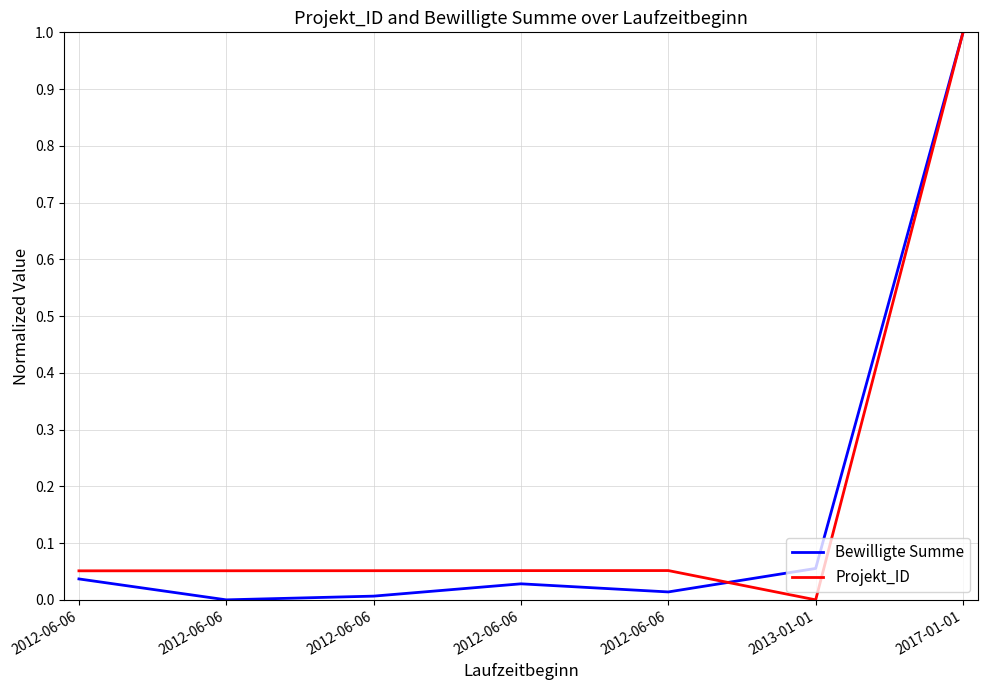

Reading right to left, transcribe all the data shown in this chart.

Bewilligte Summe: 2017-01-01=1.0	2013-01-01=0.1	2012-06-06=0.0	2012-06-06=0.0	2012-06-06=0.0	2012-06-06=0.0	2012-06-06=0.0
Projekt_ID: 2017-01-01=1.0	2013-01-01=0.0	2012-06-06=0.1	2012-06-06=0.1	2012-06-06=0.1	2012-06-06=0.1	2012-06-06=0.1